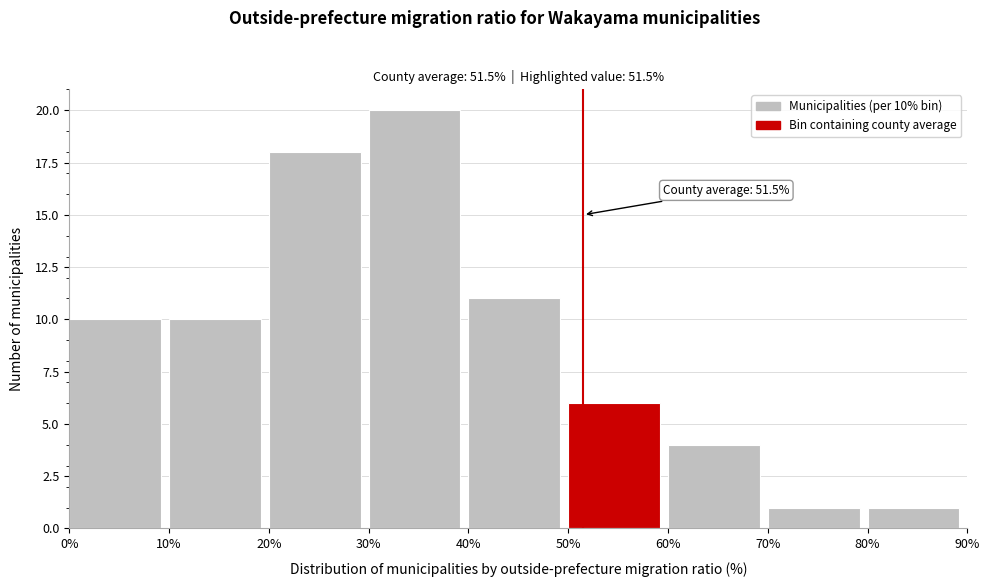

Over which range of the x-axis is the bar tallest?

30% to 40%